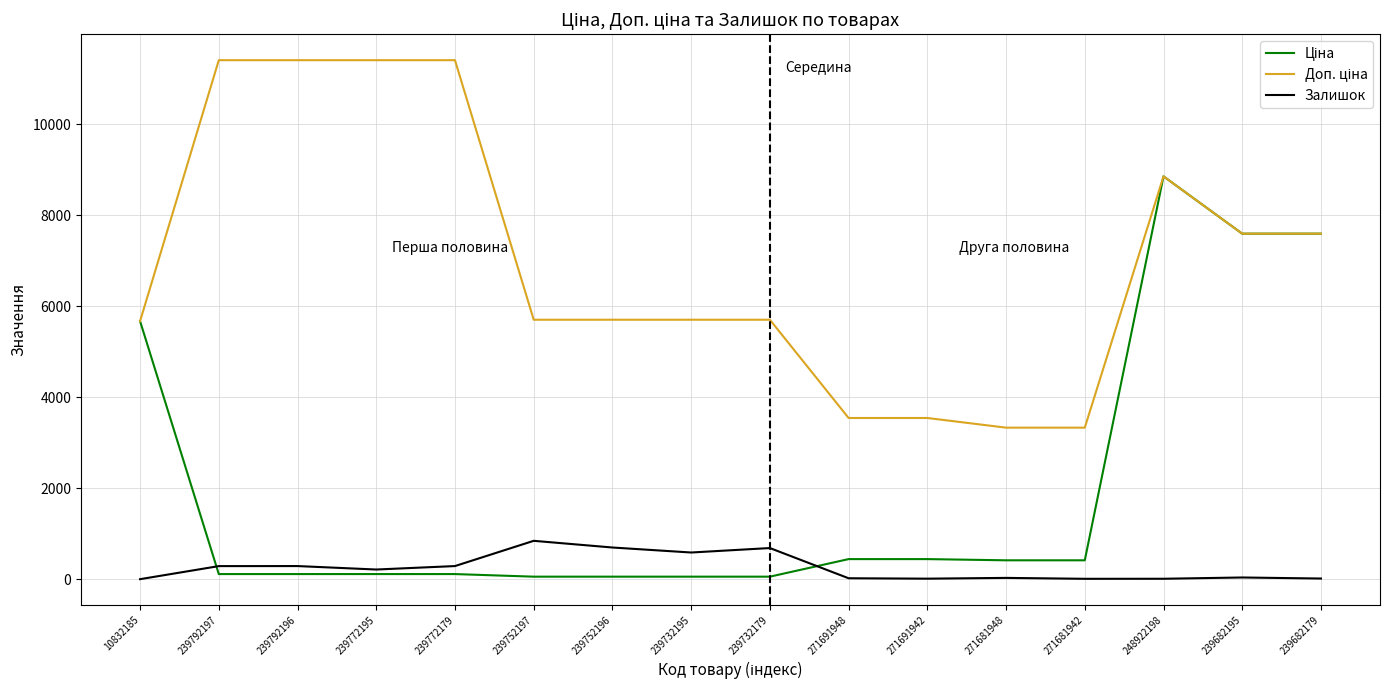

What position from the left is 239752196?

7